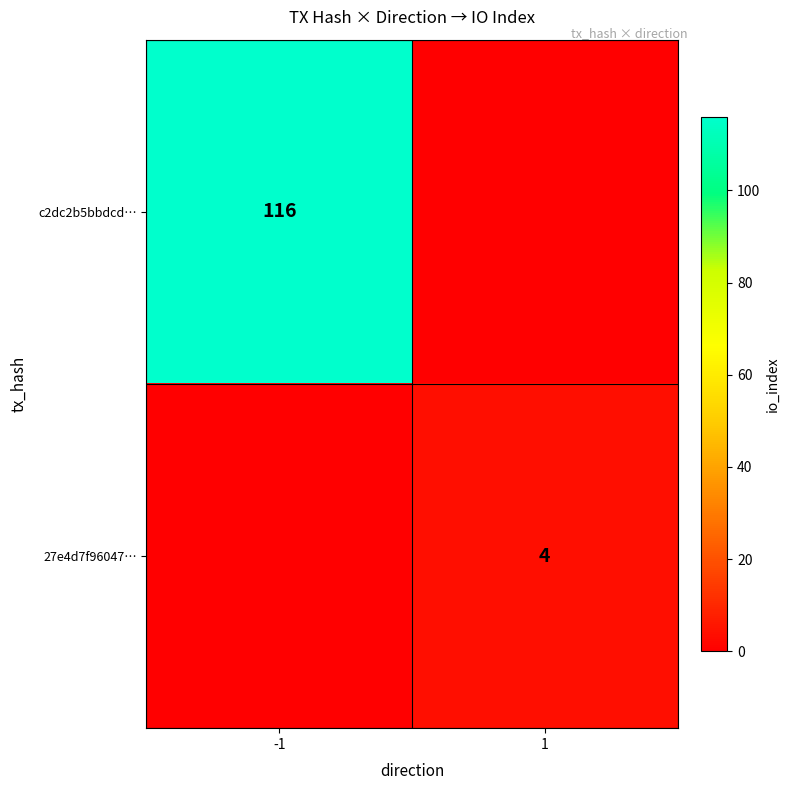

At which category is the sum across all series the highest?

-1